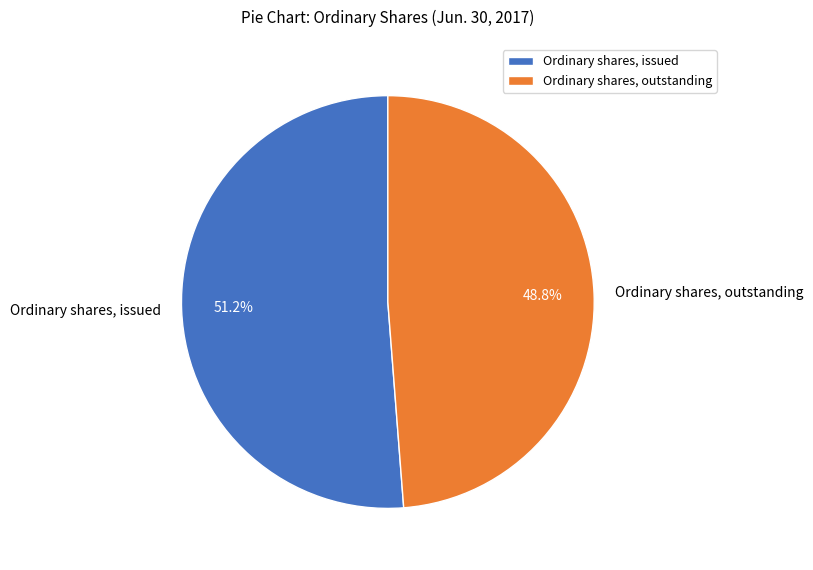

The Ordinary shares, issued slice represents 51% of the pie. True or false?

True